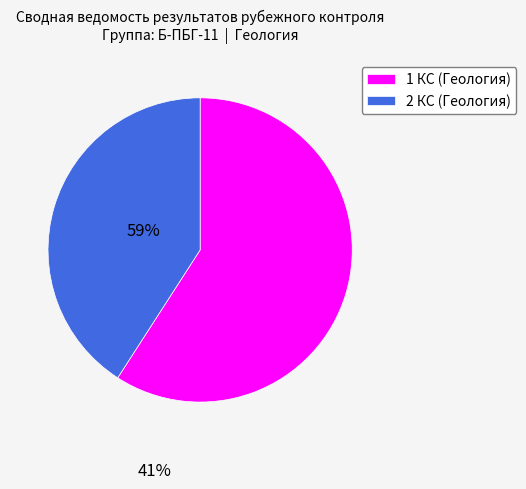

Which slice is the largest?

1 КС (Геология)